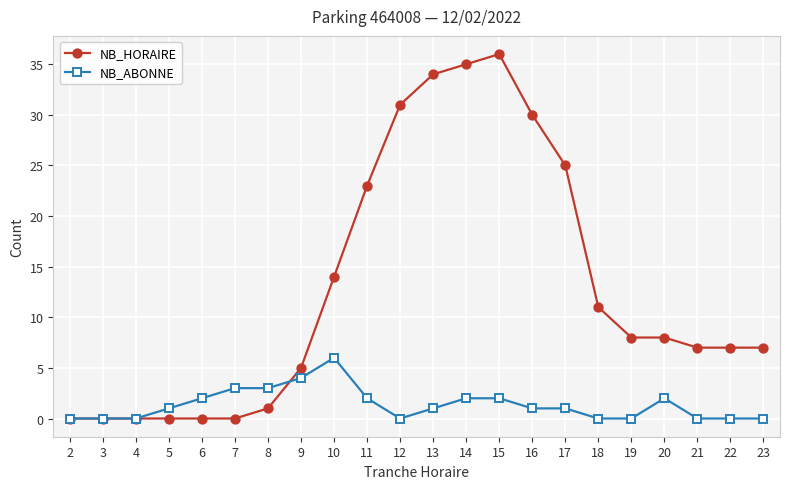

True or false: NB_ABONNE has a value of 0 at 21.

True